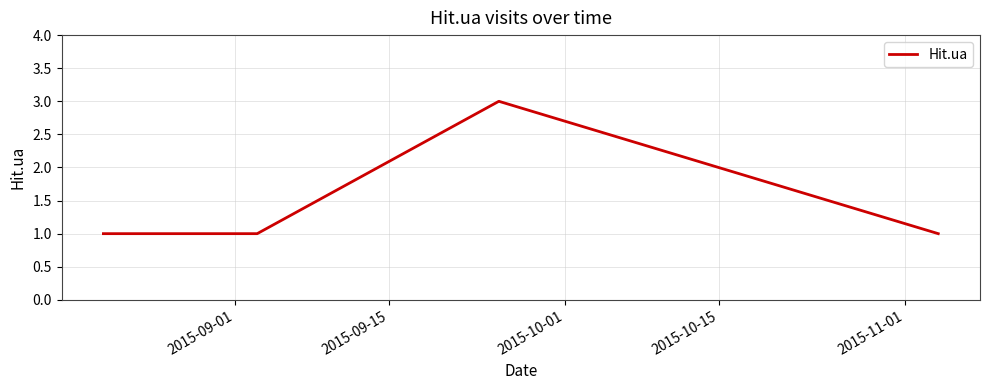

What is the maximum value shown in the chart?

3